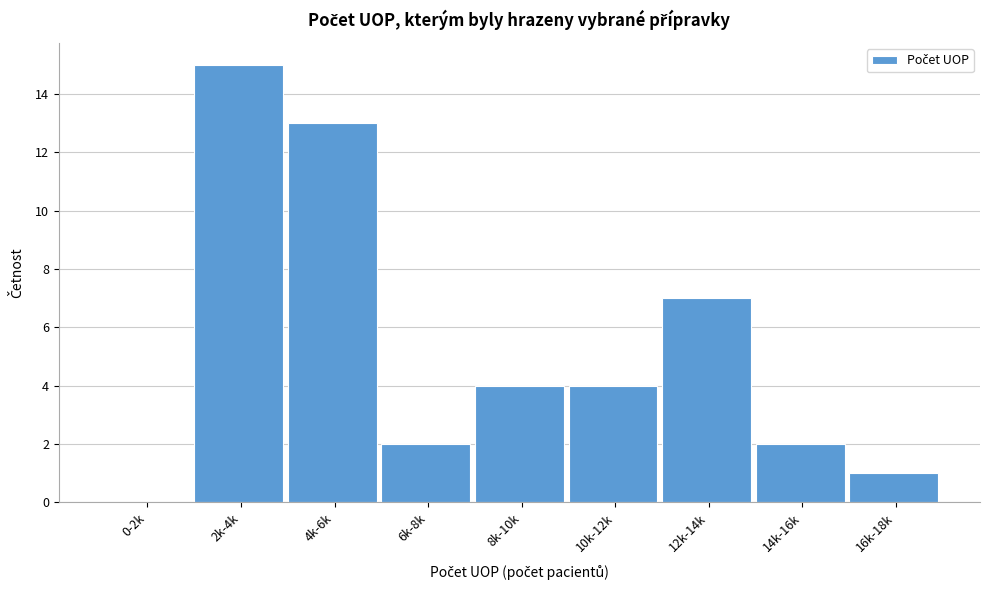

Reading right to left, extract all data points from this chart.

16k-18k=1	14k-16k=2	12k-14k=7	10k-12k=4	8k-10k=4	6k-8k=2	4k-6k=13	2k-4k=15	0-2k=0